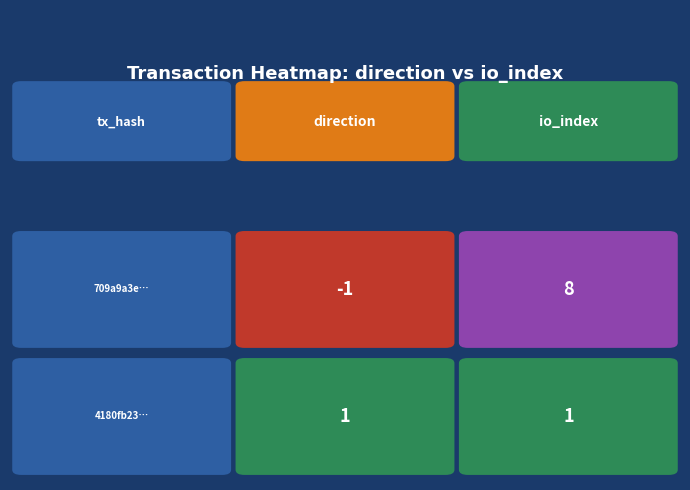

Reading left to right, what are all the values shown in this chart?

709a9a3e...: 0=-1	1=8
4180fb23...: 0=1	1=1